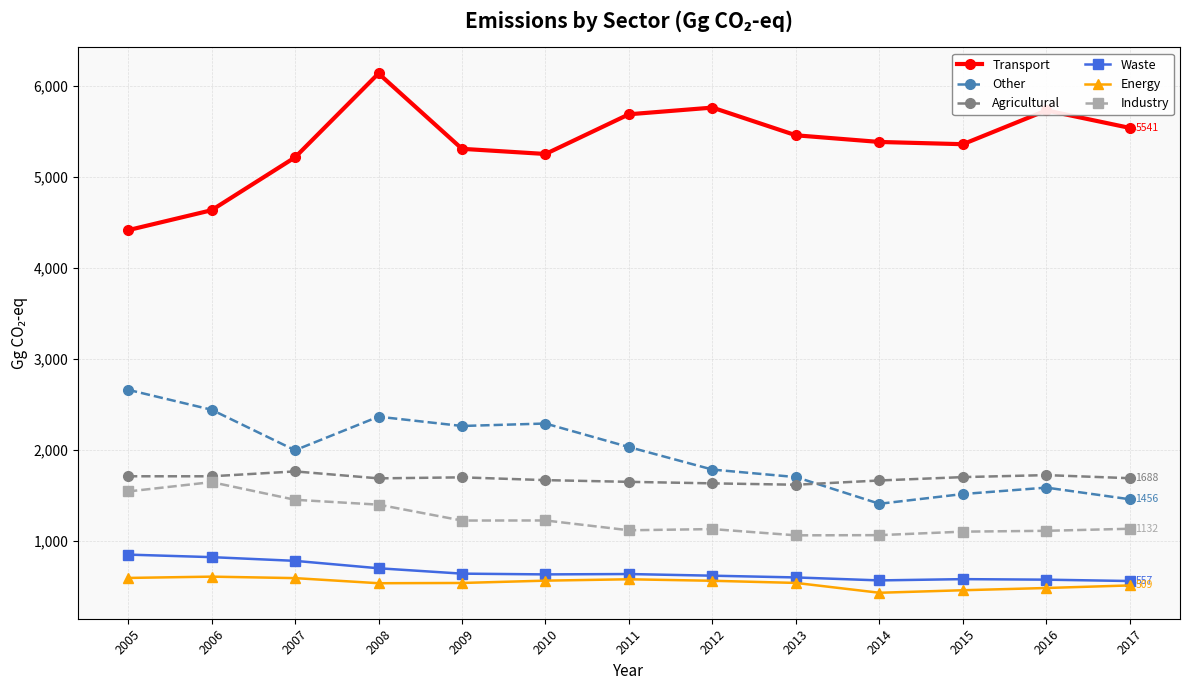

The value of Industry at 2016 is 757.1. True or false?

False